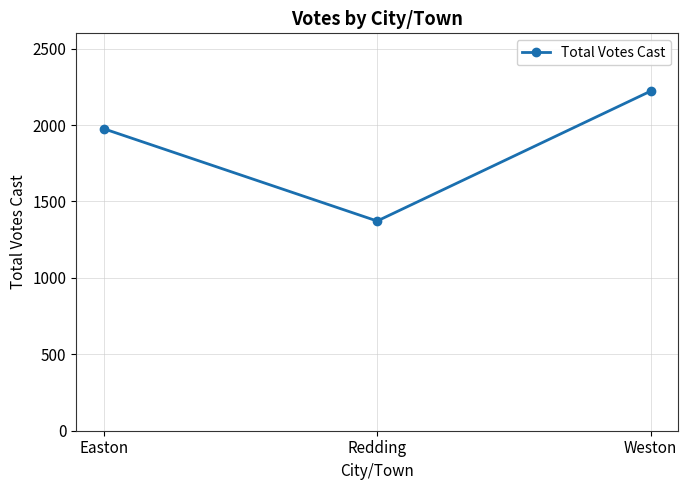

How many lines are shown in the chart?

1